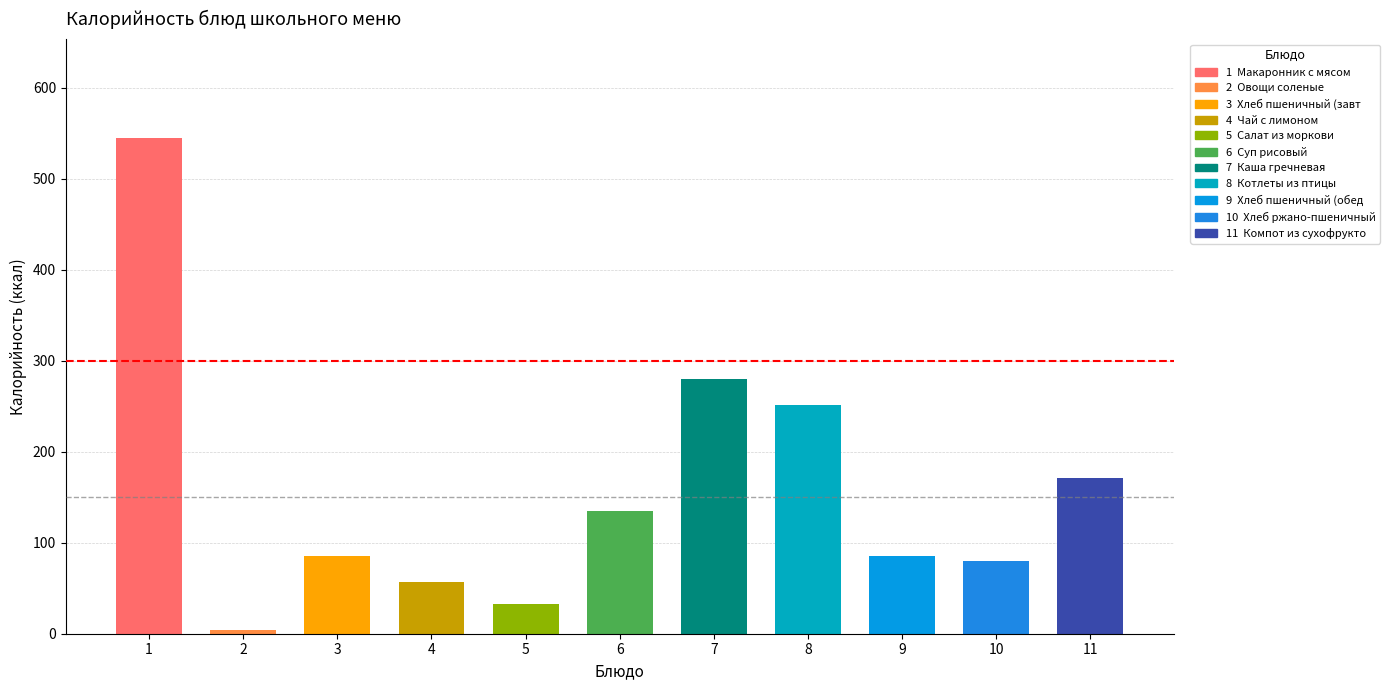

What is the change in value from Котлеты из птицы to Компот из сухофруктов?

-79.7